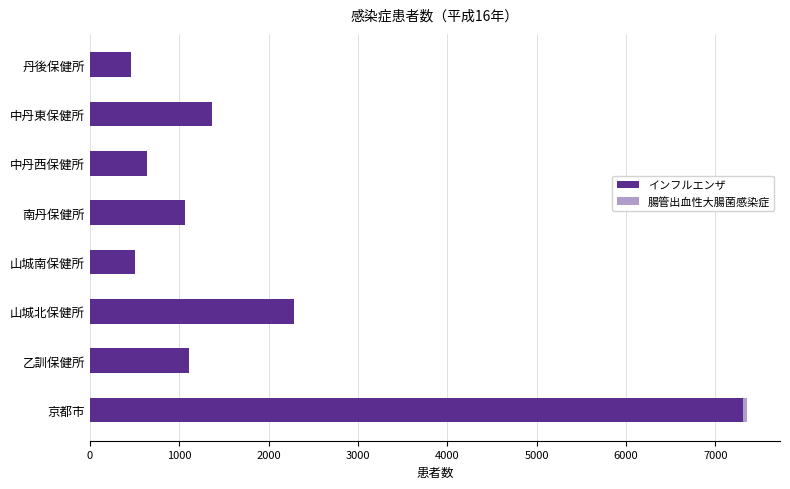

The value of インフルエンザ at 山城北保健所 is 1018. True or false?

False